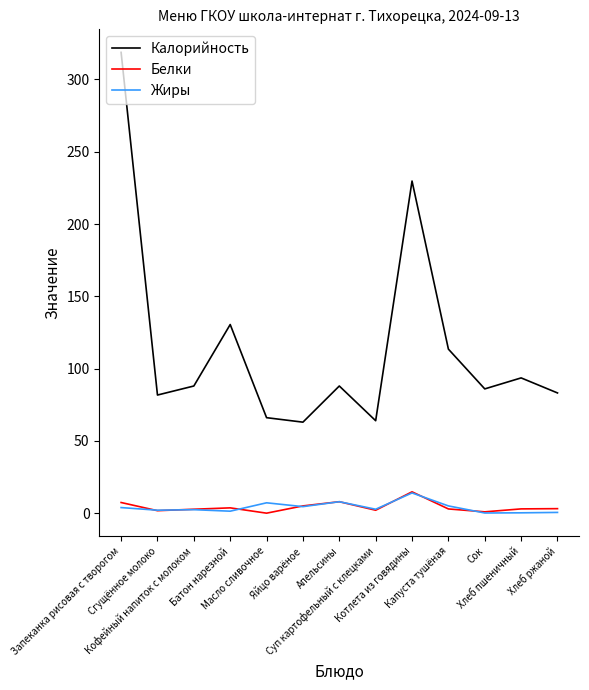

Does the chart have visible grid lines?

No